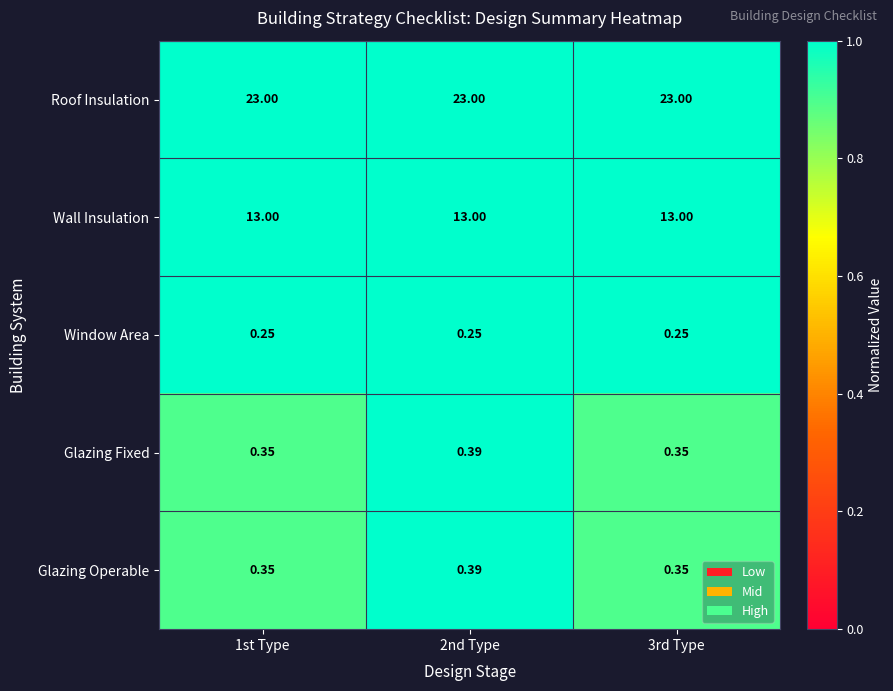

Is the value of Window Area at 3rd Type greater than the value of Glazing Operable at 2nd Type?

No